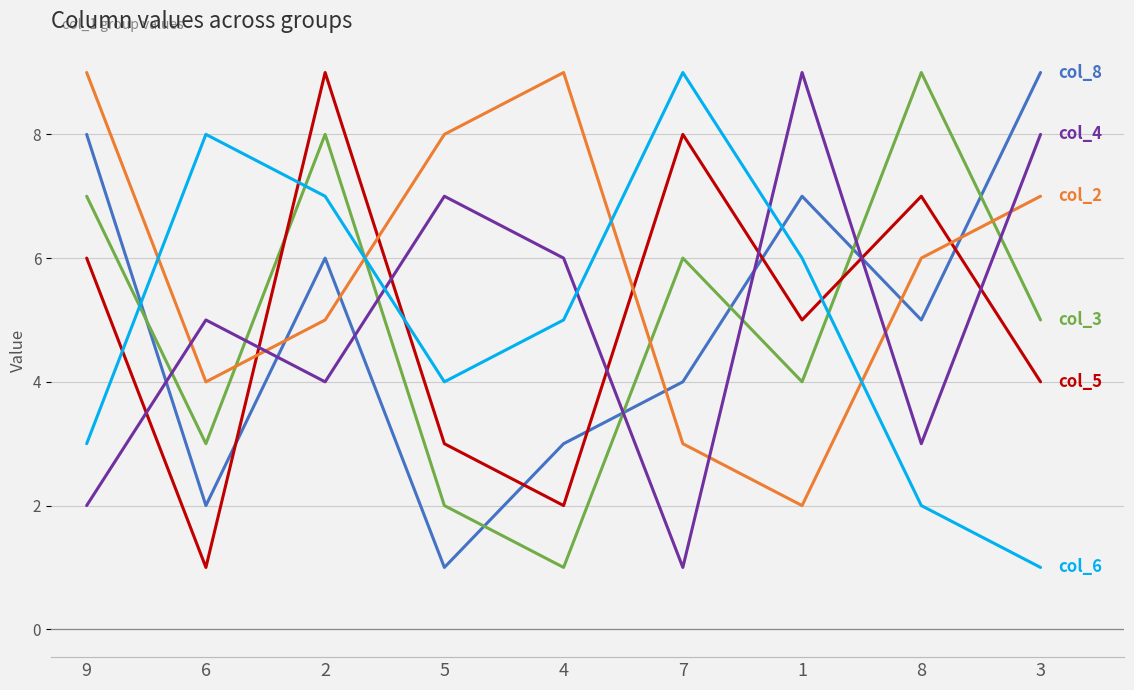

What is the greatest value displayed?

9